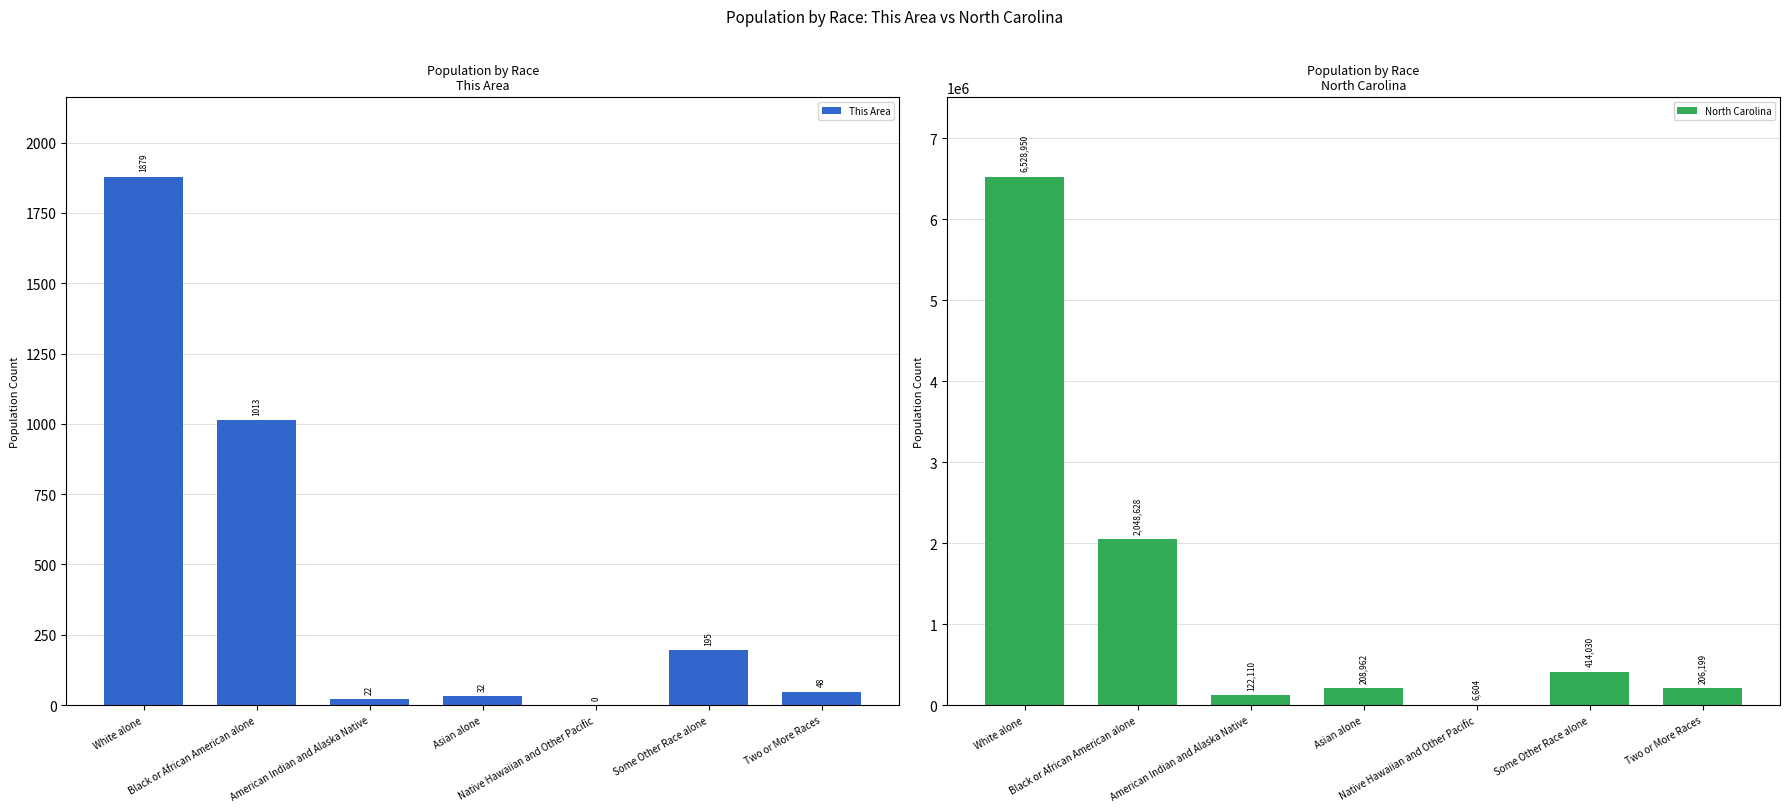

What is the label of the 3rd bar from the right?

Native Hawaiian and Other Pacific